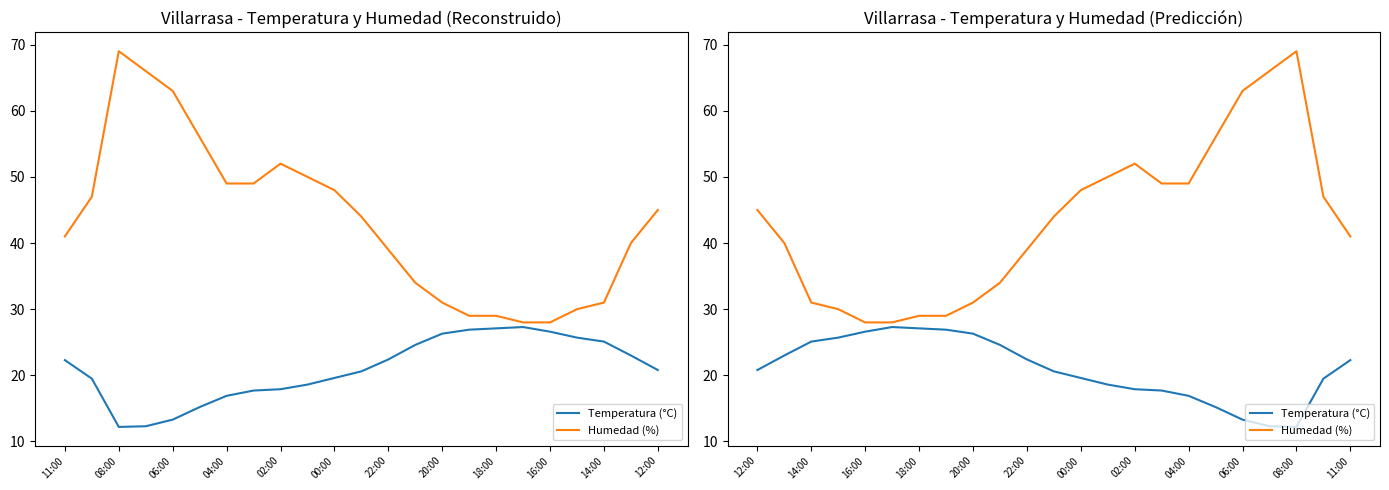

Which series has the largest total across all categories?

Humedad (%)